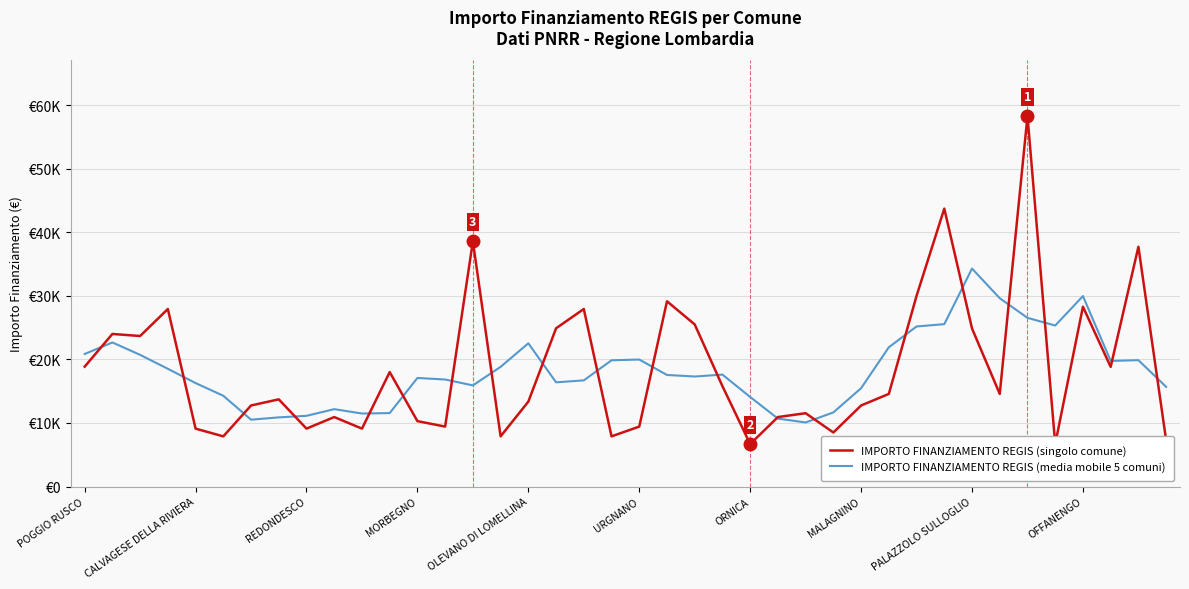

The value of IMPORTO FINANZIAMENTO REGIS (singolo comune) at OFFANENGO is 18255.2. True or false?

False